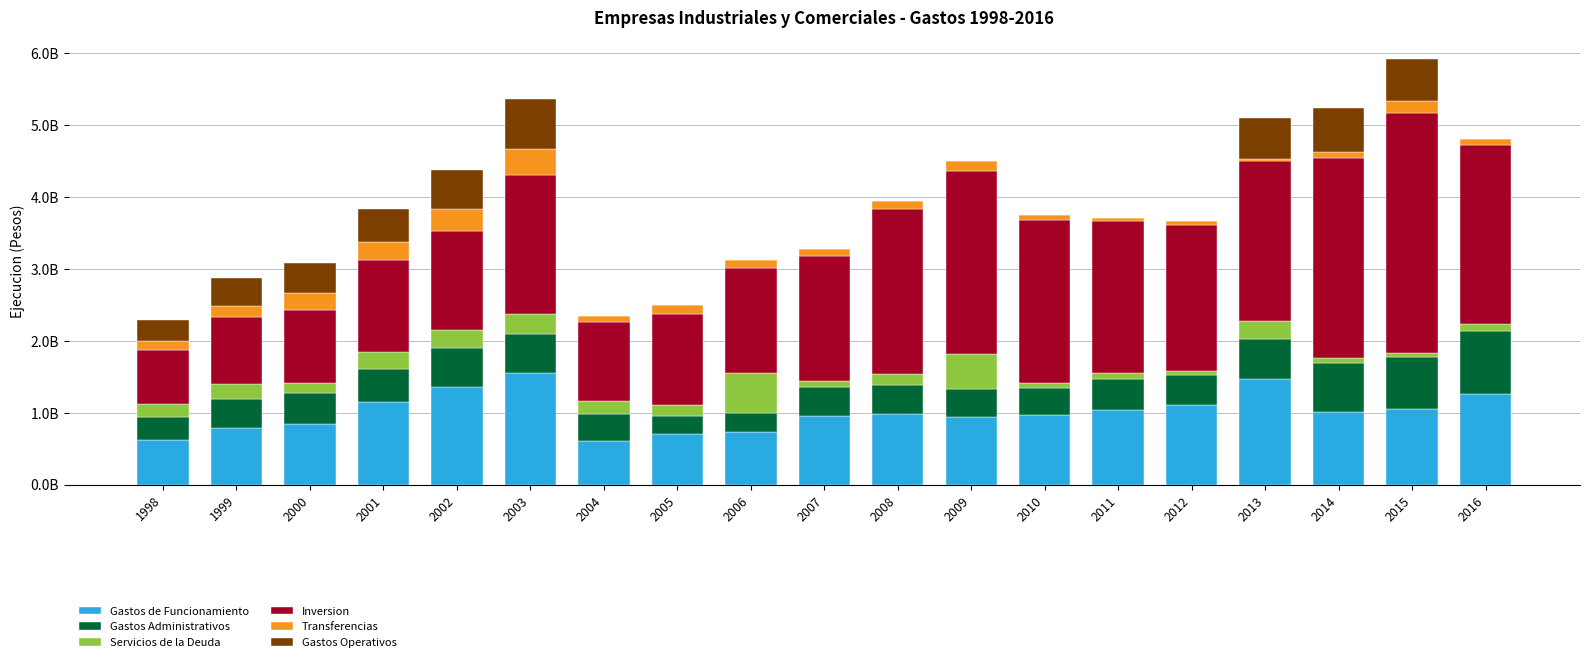

What are all the series names shown in the legend?

Gastos de Funcionamiento, Gastos Administrativos, Servicios de la Deuda, Inversion, Transferencias, Gastos Operativos